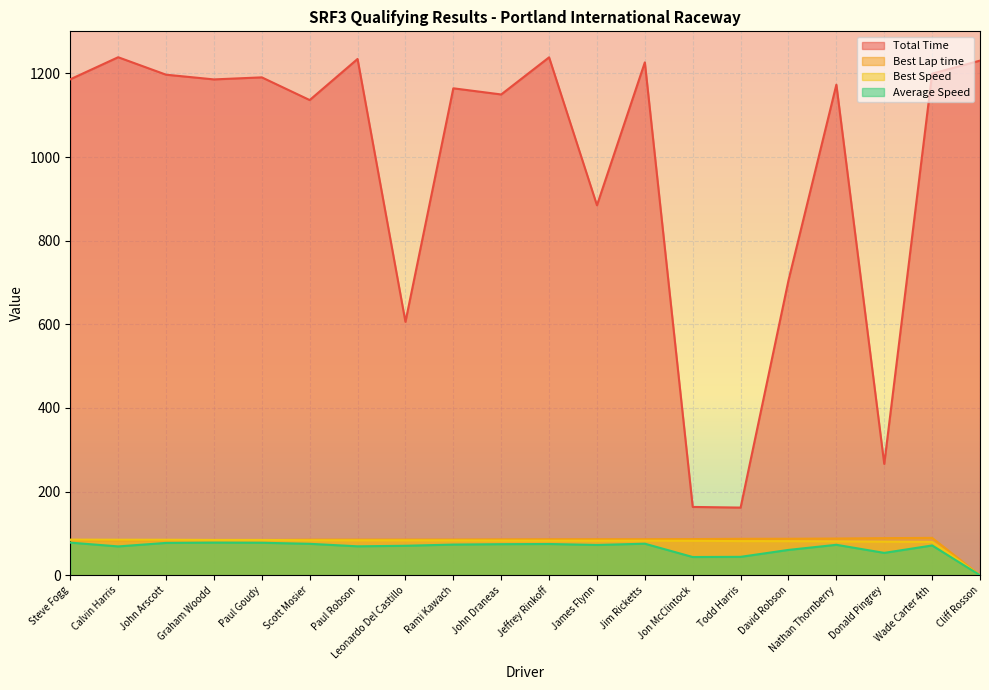

What position from the left is Nathan Thornberry?

17